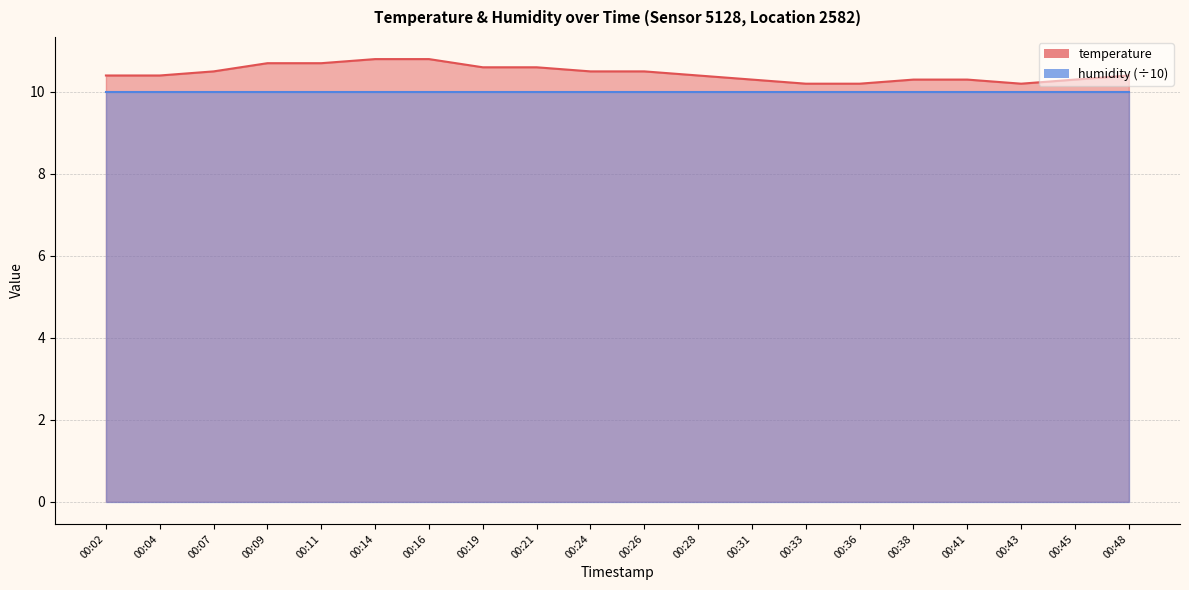

What is the difference between the values at 00:16 and 00:28?

0.4